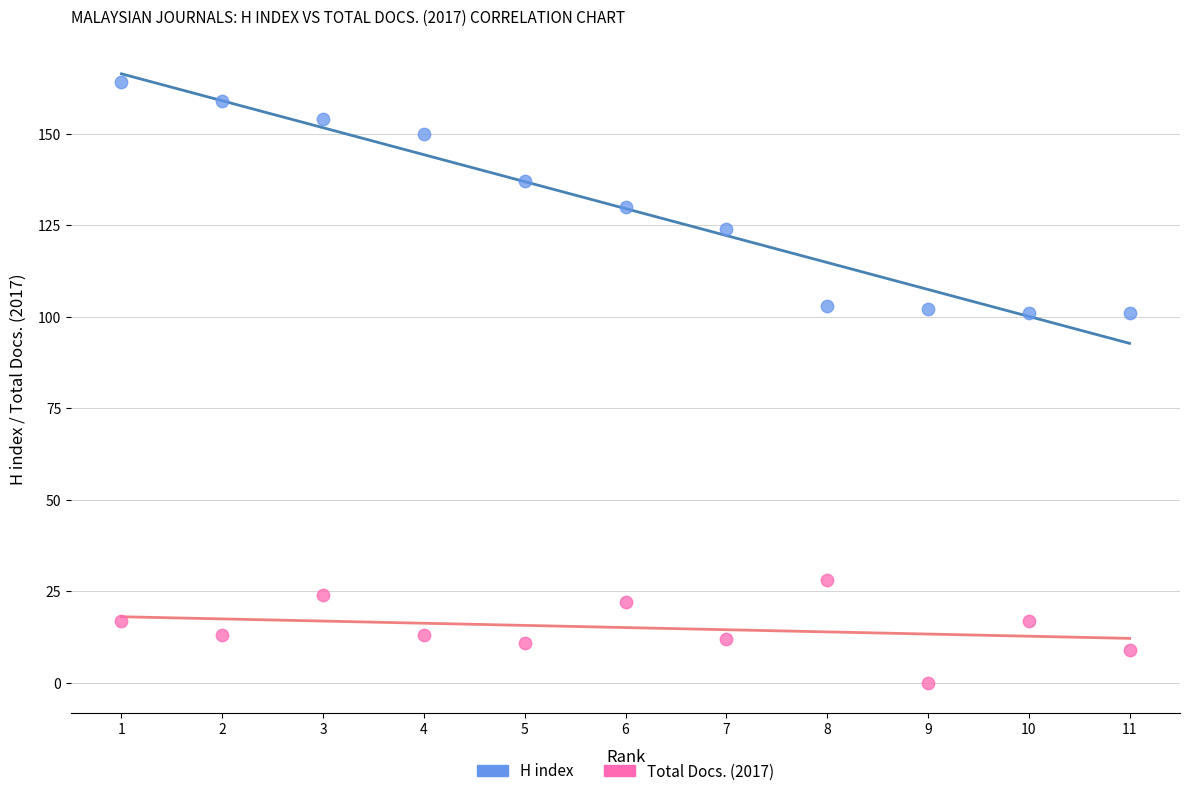

In the H index series, what Y value is closest to 132?

130